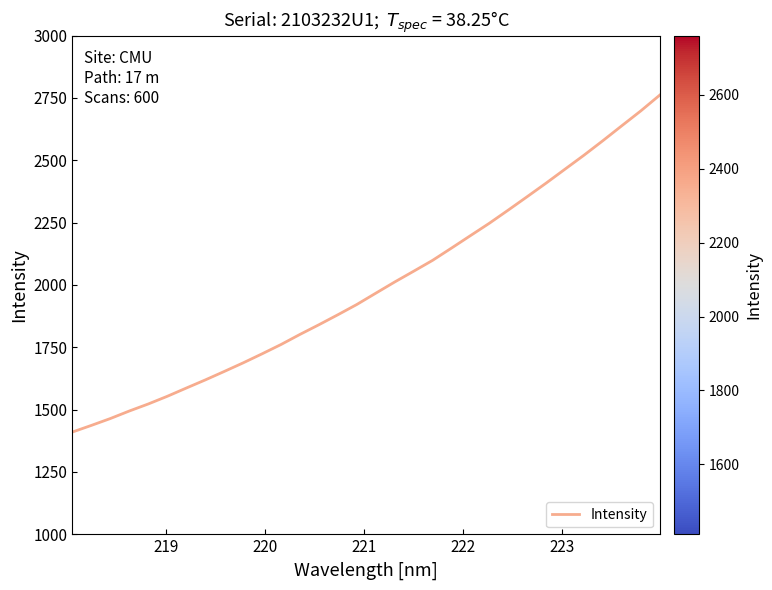

What is the minimum value shown in the chart?

1410.2